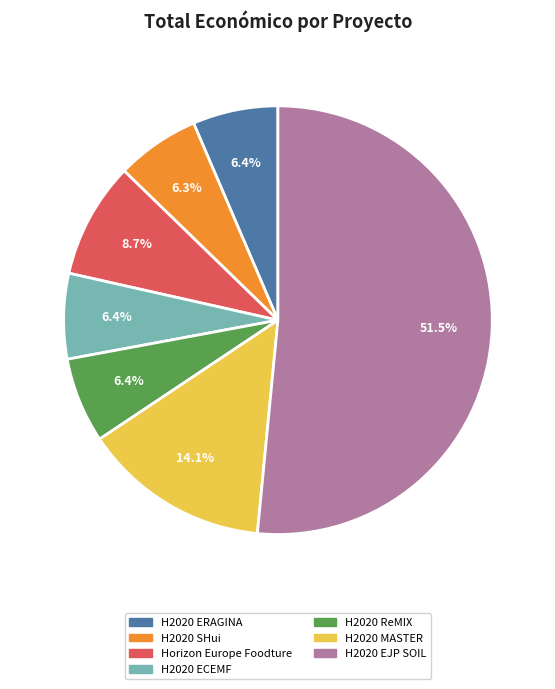

How many segments does this pie chart have?

7